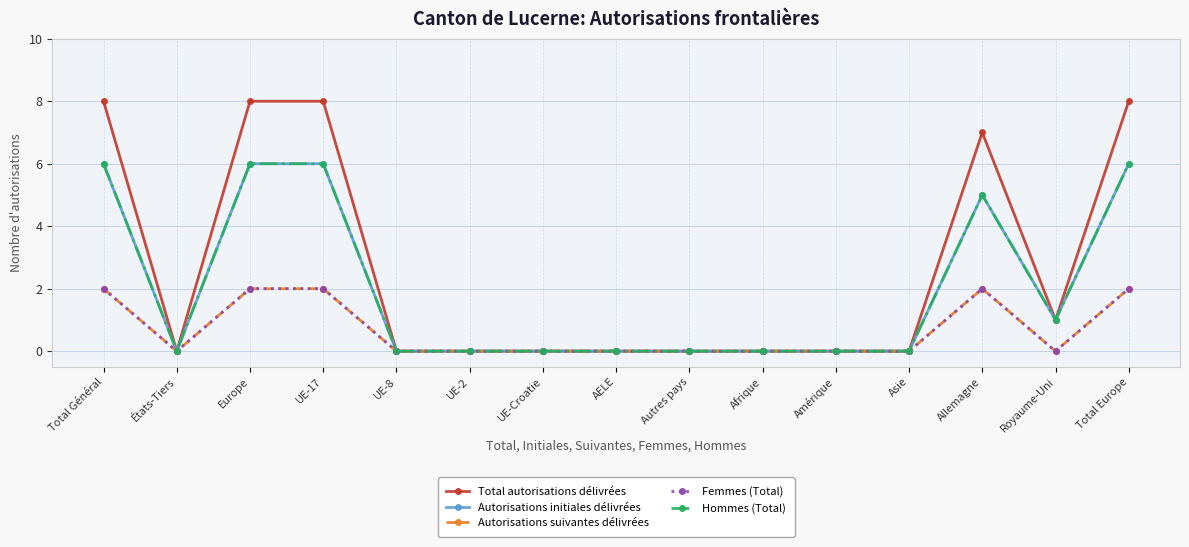

In Total autorisations délivrées, how many points are lower than both neighbors (excluding endpoints)?

2